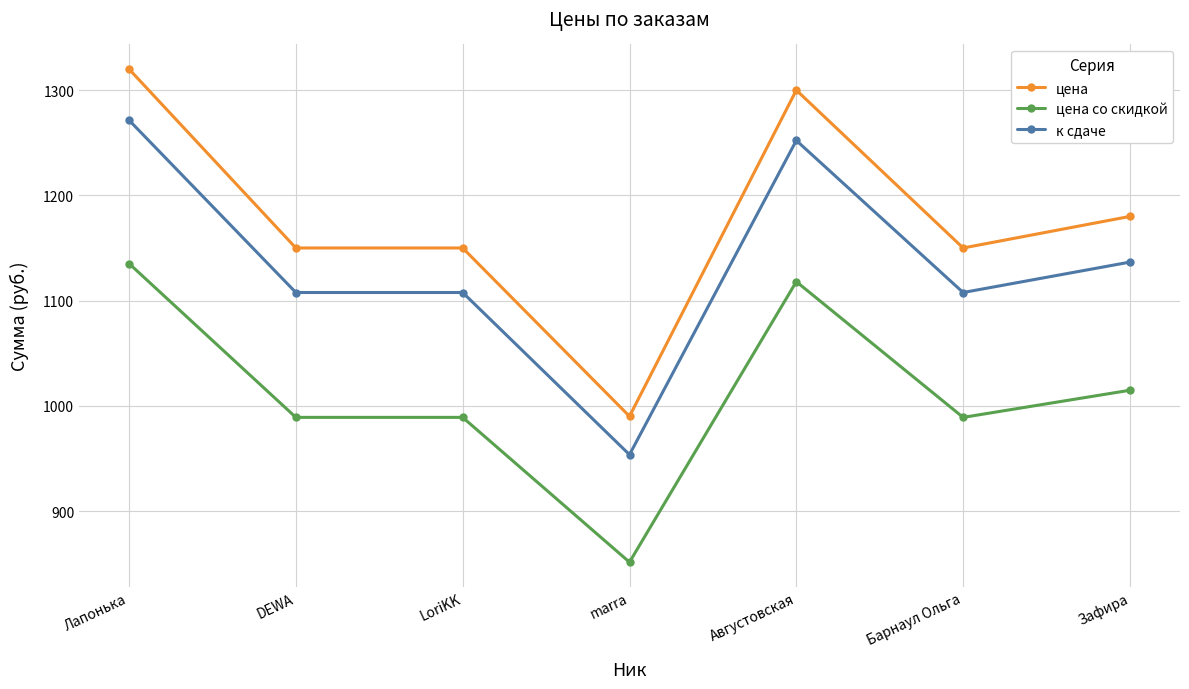

How many categories are shown in the chart?

7